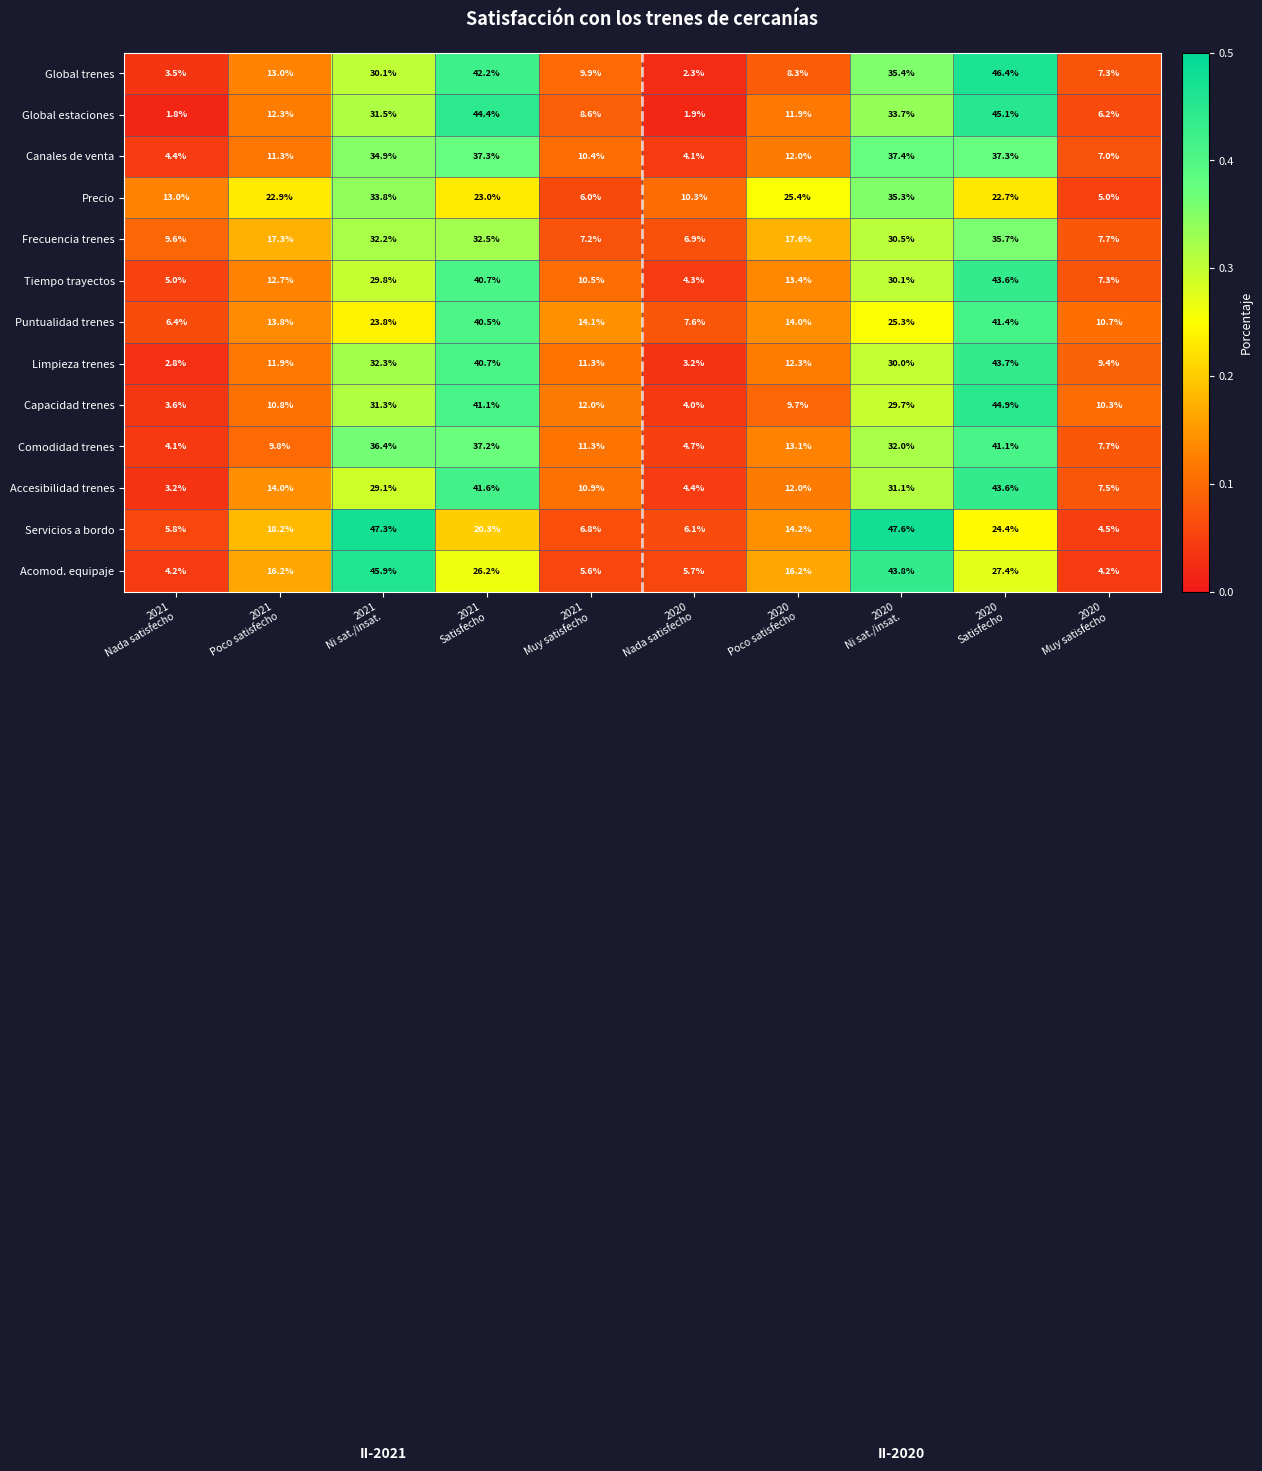

What is the greatest value displayed?

47.6